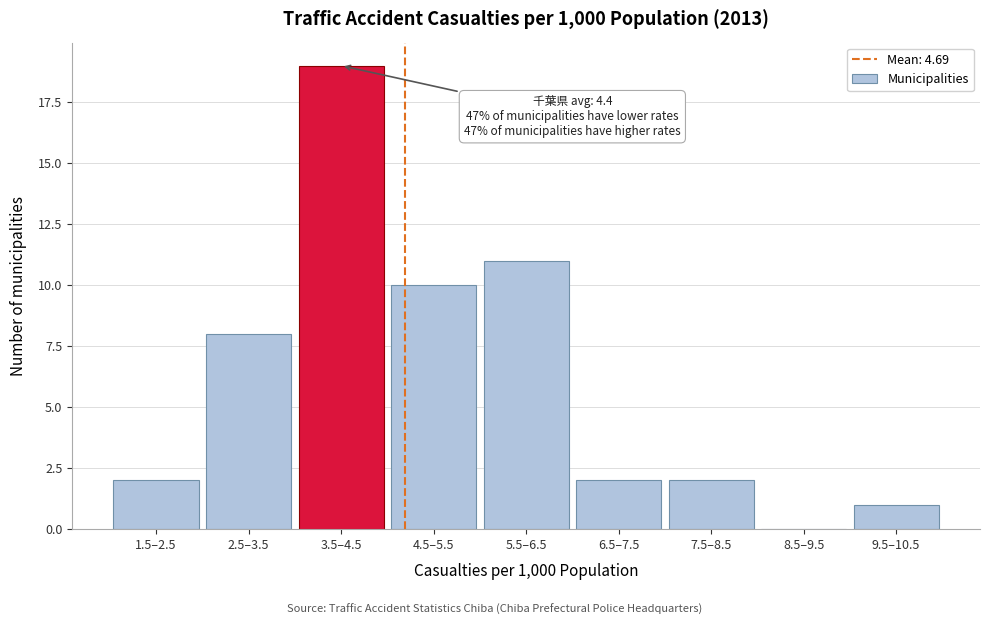

Reading right to left, list all the values displayed in this chart.

9.5–10.5=1	8.5–9.5=0	7.5–8.5=2	6.5–7.5=2	5.5–6.5=11	4.5–5.5=10	3.5–4.5=19	2.5–3.5=8	1.5–2.5=2